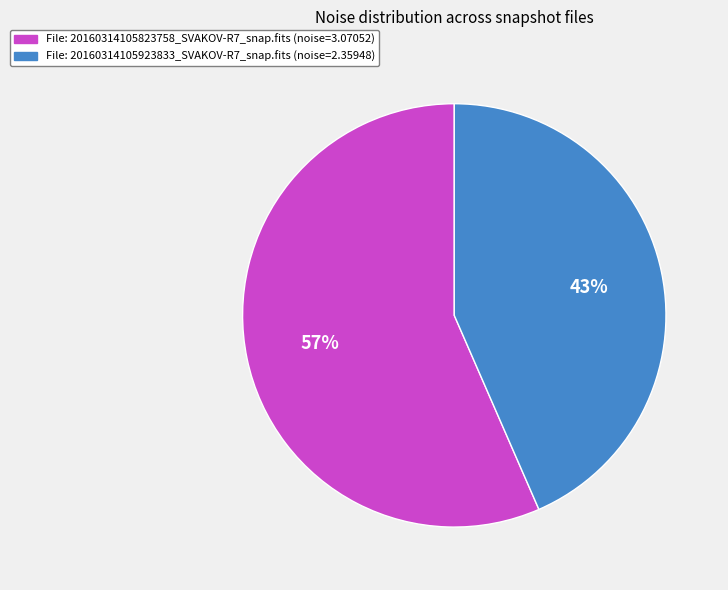

To the nearest percent, what is the average slice percentage?

50%